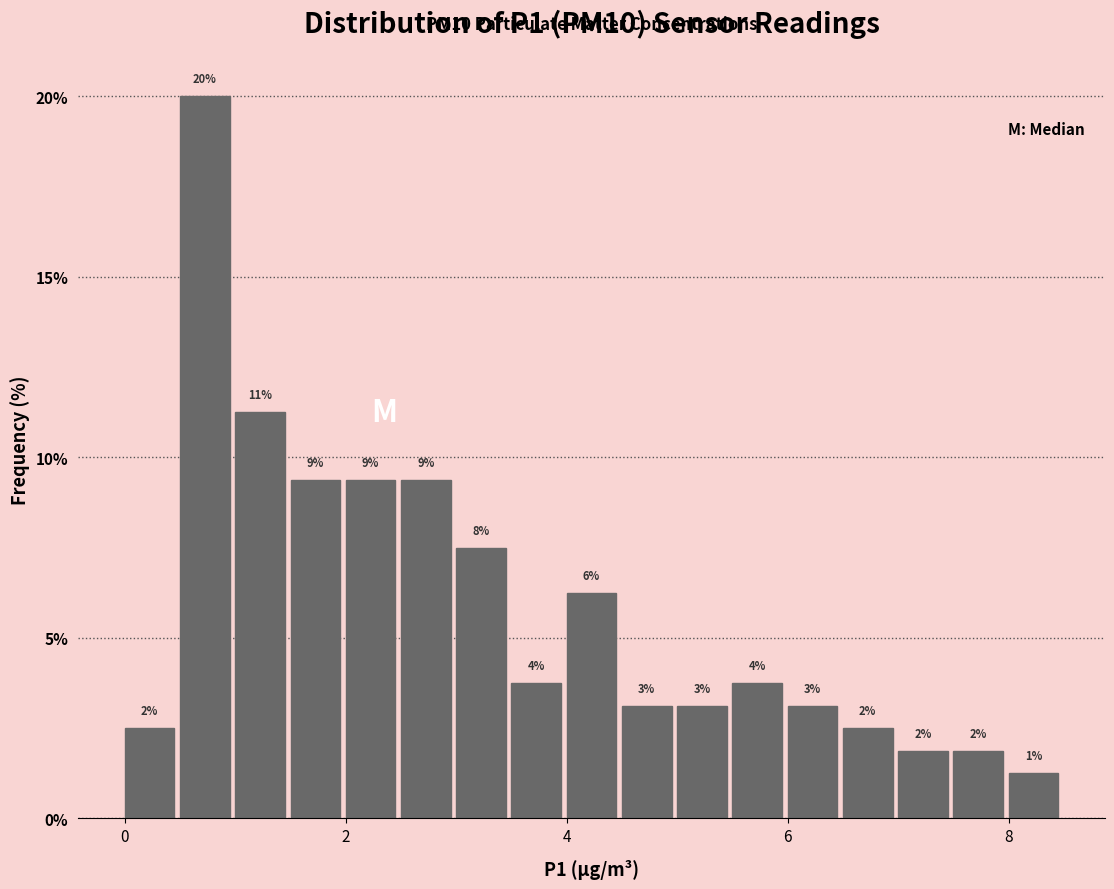

Read against the x-axis, roughly where is the centre of the tallest bar?

0.8